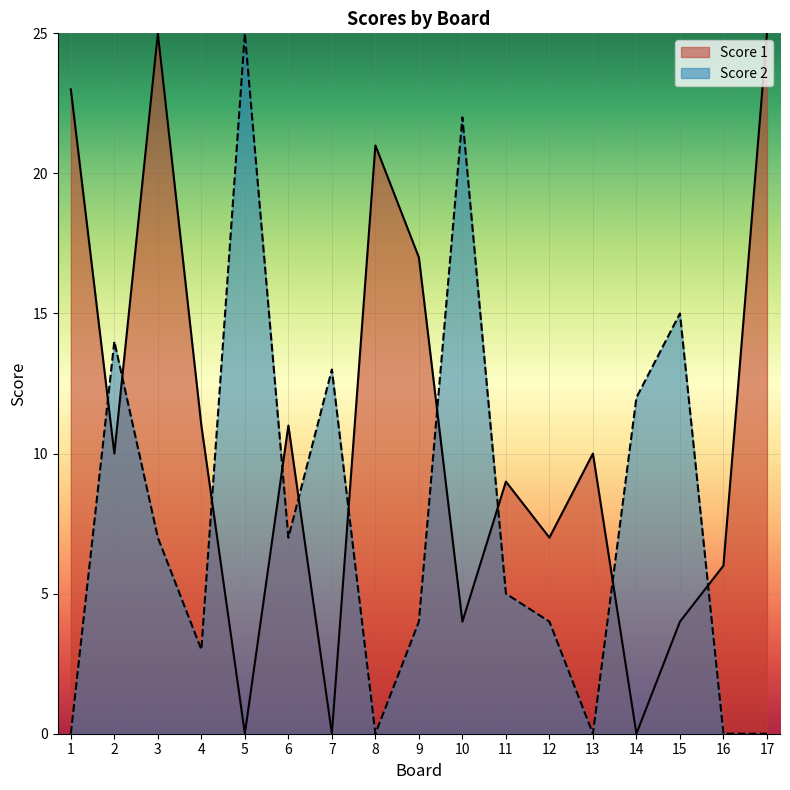

Which series has the largest range (max minus min)?

Score 1